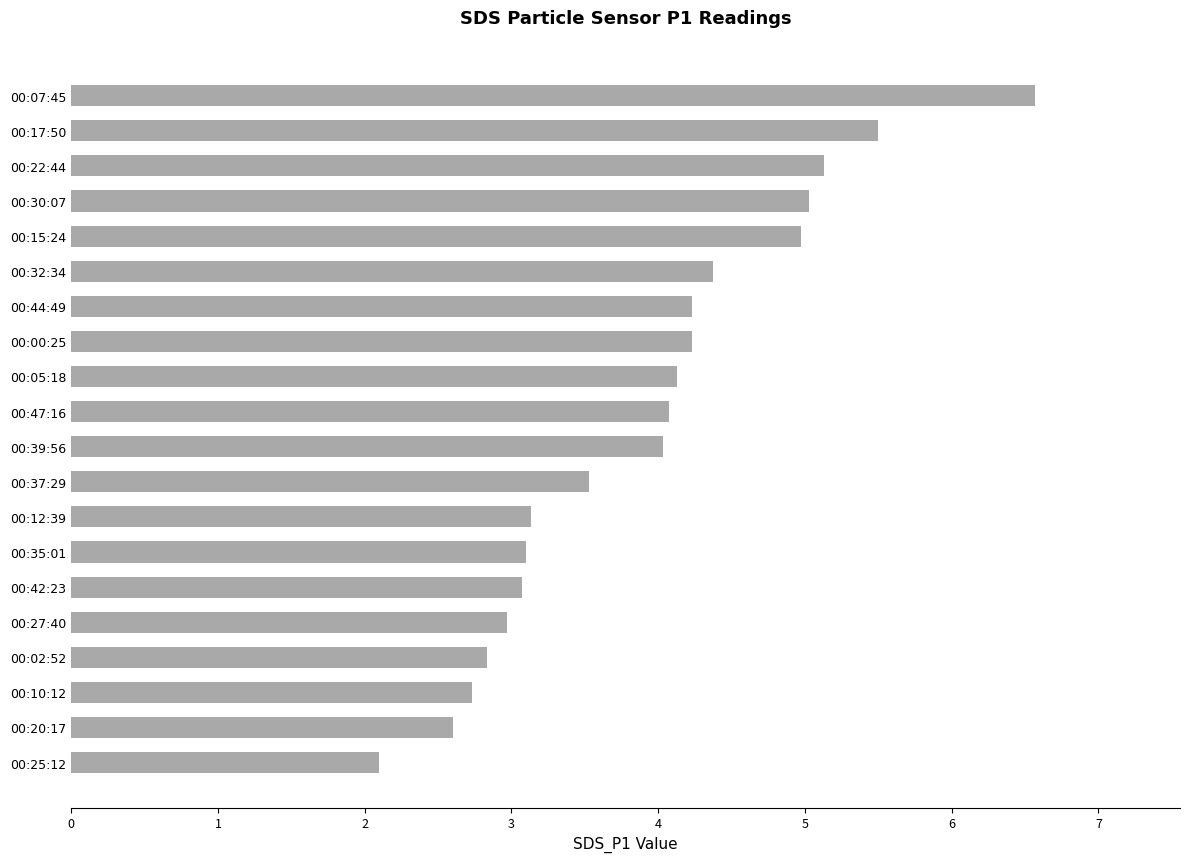

Which has a higher value, 00:20:17 or 00:00:25?

00:00:25